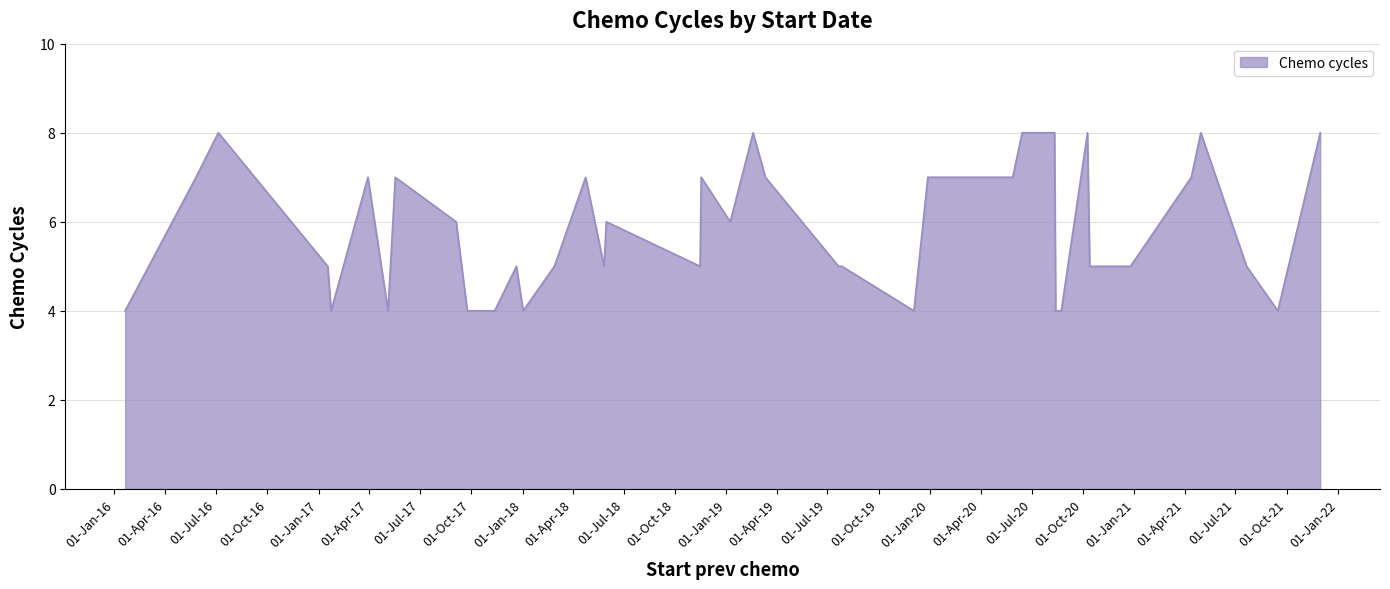

What is the greatest value displayed?

8